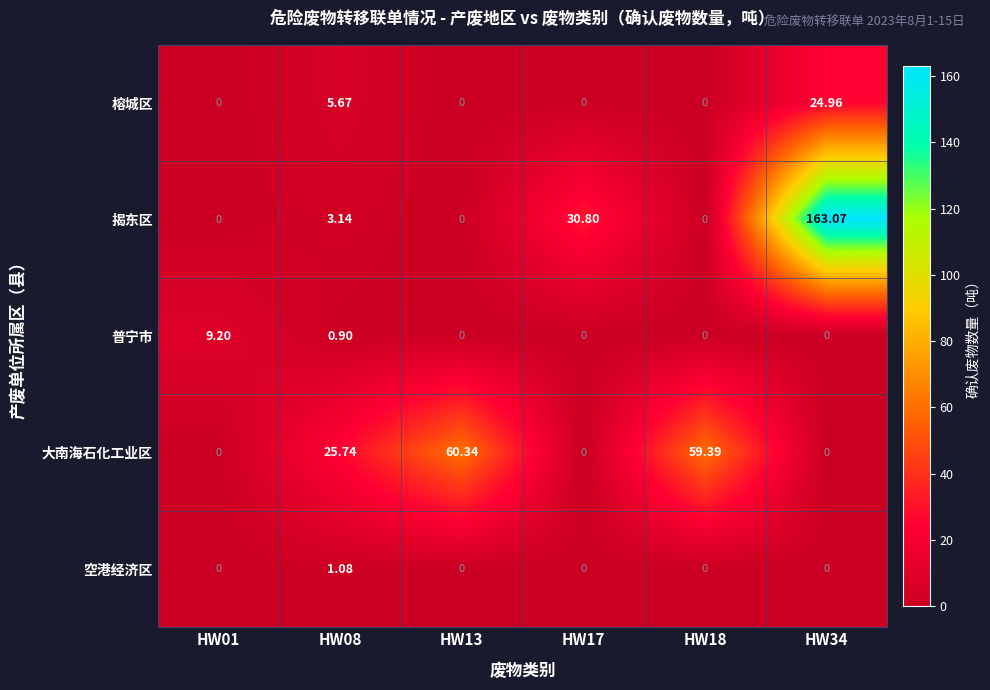

Between HW13 and HW18, which series saw the biggest shift?

大南海石化工业区